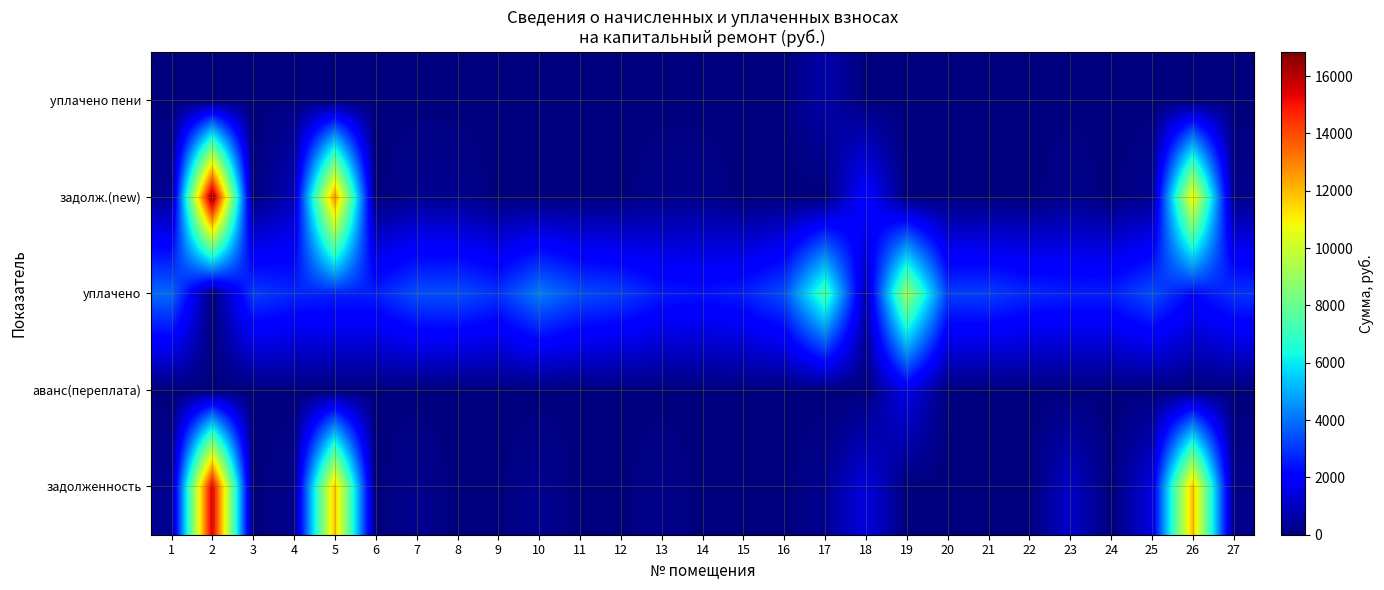

Reading right to left, transcribe all the data shown in this chart.

задолженность: 27=244.6	26=11932.0	25=1430.1	24=0.0	23=1098.2	22=0.0	21=0.0	20=0.0	19=0.0	18=1467.7	17=284.1	16=0.0	15=0.0	14=0.0	13=229.4	12=0.0	11=0.0	10=321.1	9=0.0	8=0.0	7=284.1	6=0.0	5=11844.0	4=231.2	3=0.0	2=15671.4	1=321.1
аванс(переплата): 27=0.0	26=0.0	25=0.0	24=0.0	23=0.0	22=0.0	21=0.0	20=0.0	19=1606.1	18=0.0	17=0.0	16=0.0	15=0.0	14=2.3	13=0.0	12=0.0	11=0.0	10=0.0	9=0.0	8=0.0	7=0.0	6=7.0	5=0.0	4=0.0	3=0.0	2=0.0	1=0.0
уплачено: 27=2935.2	26=2155.7	25=3408.3	24=2614.9	23=2614.9	22=2746.1	21=3117.6	20=3117.6	19=8999.6	18=733.9	17=7289.0	16=3409.0	15=2614.9	14=2397.0	13=2517.2	12=3117.6	11=3377.4	10=4175.0	9=2935.4	8=3409.0	7=3409.0	6=2614.9	5=2614.9	4=2746.1	3=3117.6	2=0.0	1=3853.2
задолж.(new): 27=244.6	26=11002.2	25=284.1	24=0.0	23=217.9	22=0.0	21=0.0	20=0.0	19=0.0	18=2201.6	17=0.0	16=0.0	15=0.0	14=217.9	13=228.8	12=0.0	11=0.0	10=0.0	9=0.0	8=284.1	7=284.1	6=0.0	5=12730.0	4=920.8	3=0.0	2=16843.8	1=321.1
уплачено пени: 27=0.0	26=0.0	25=14.7	24=0.0	23=23.8	22=0.0	21=0.0	20=0.0	19=4.8	18=0.0	17=689.1	16=0.0	15=0.0	14=0.0	13=0.6	12=0.0	11=0.0	10=0.0	9=0.0	8=0.0	7=0.0	6=0.0	5=0.0	4=49.1	3=0.0	2=0.0	1=0.2